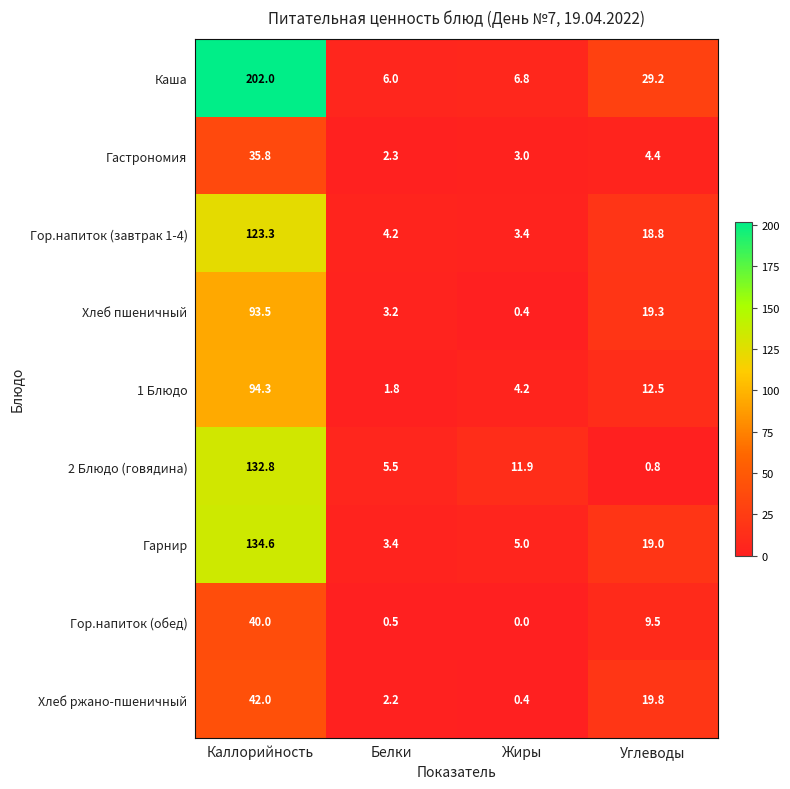

What is the spread (max minus min) of values at Каллорийность?

166.2